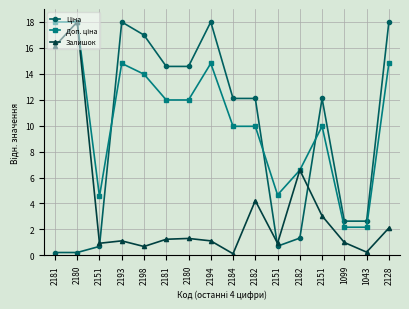

How many times do Залишок and Доп. ціна cross each other?

2